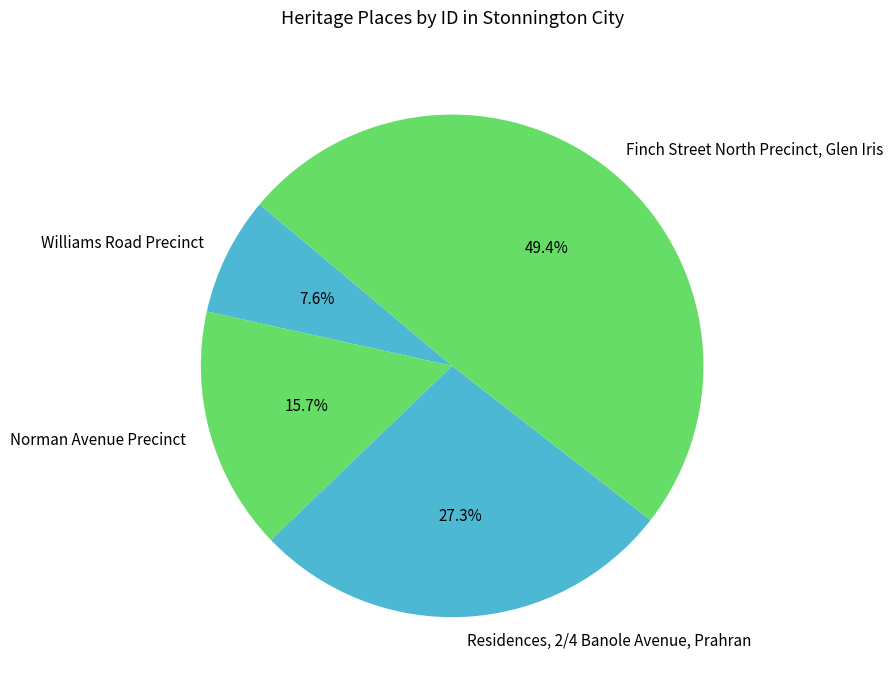

The Finch Street North Precinct, Glen Iris slice represents 49% of the pie. True or false?

True